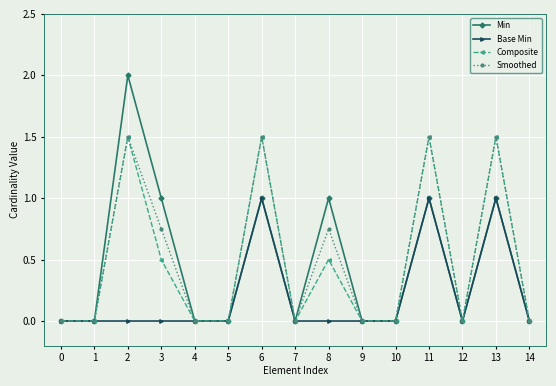

Which series has the largest total across all categories?

Smoothed